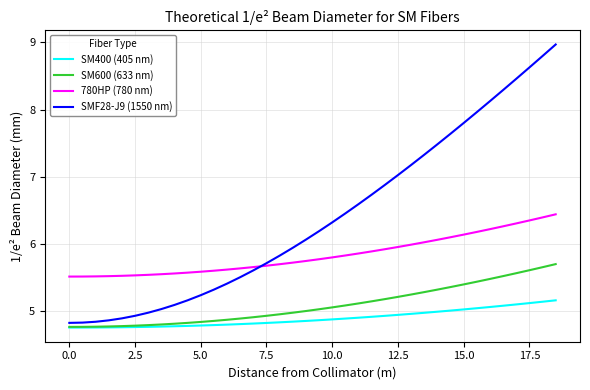

True or false: SM600 (633 nm) and 780HP (780 nm) intersect in this chart.

False